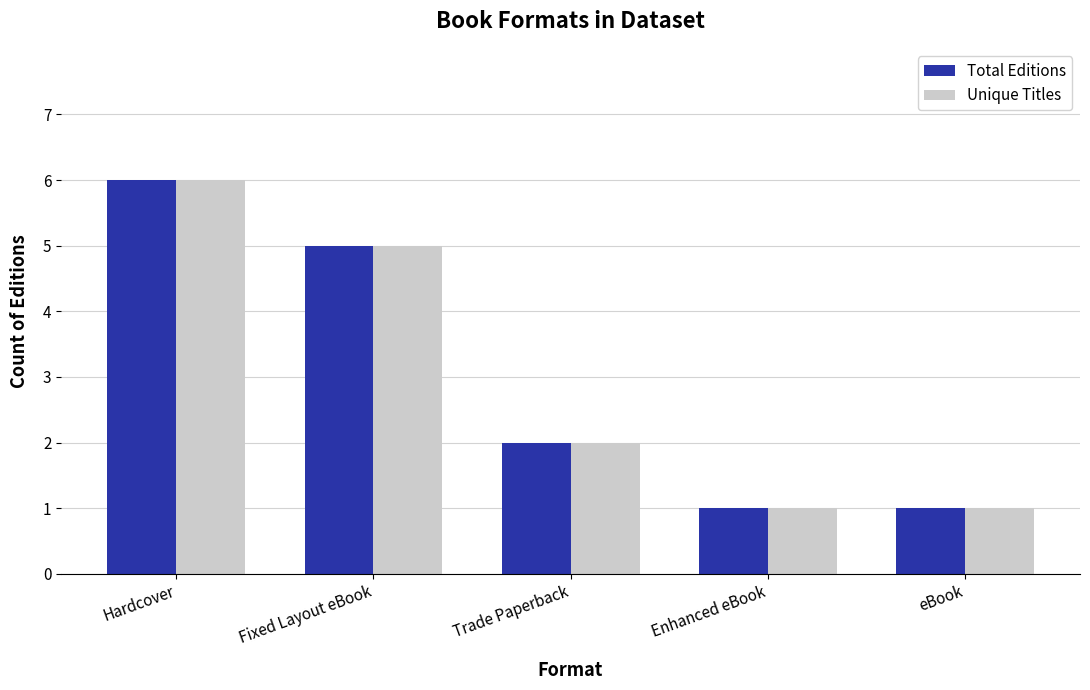

The Unique Titles series shows 6 at Hardcover. True or false?

True